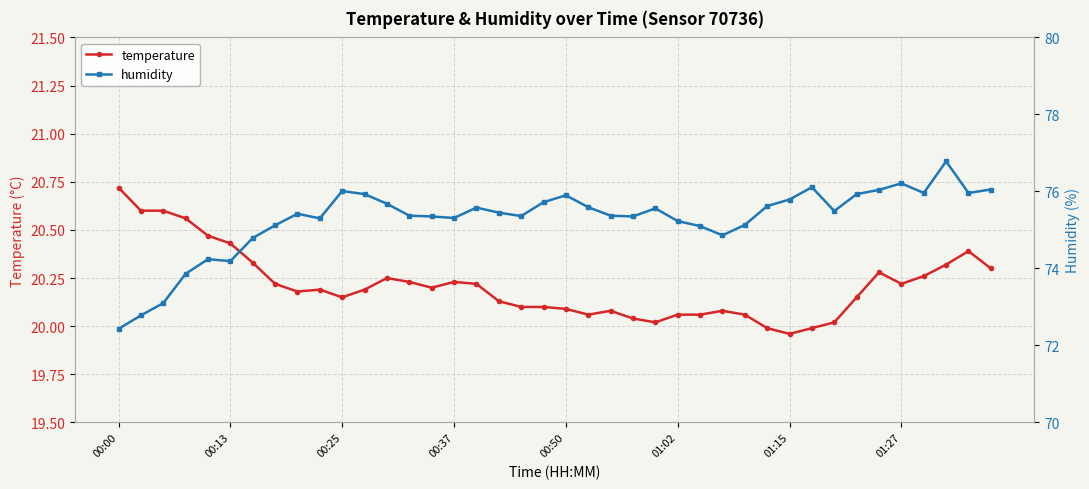

What is the highest value of the temperature series?

20.7